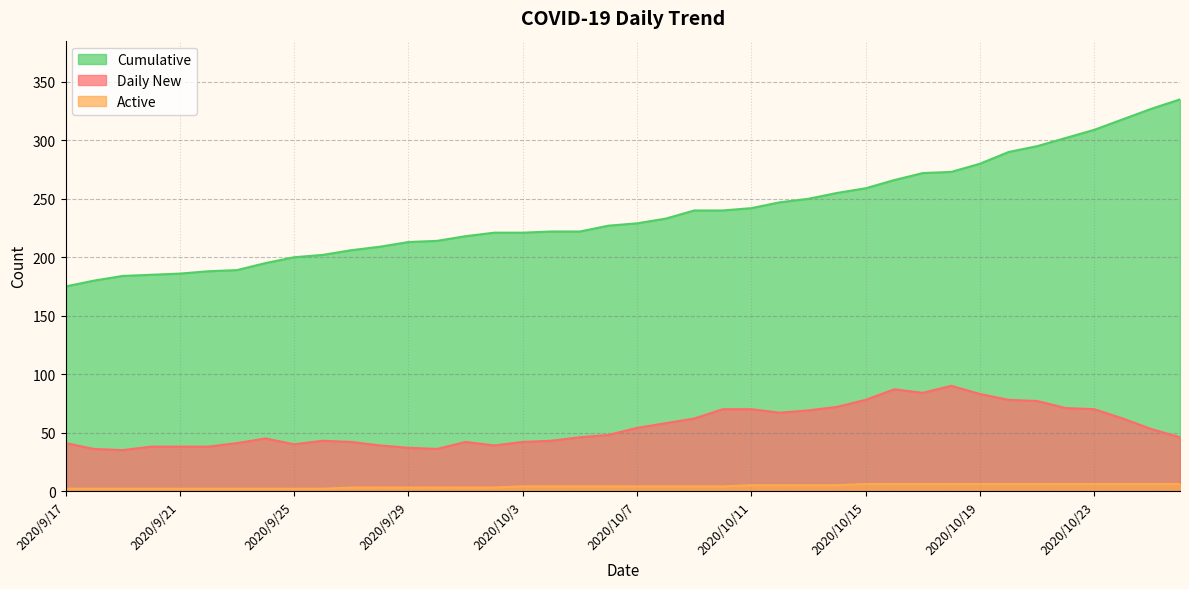

What is the sum of the Daily New values at 2020/10/15 and 2020/9/29?

115